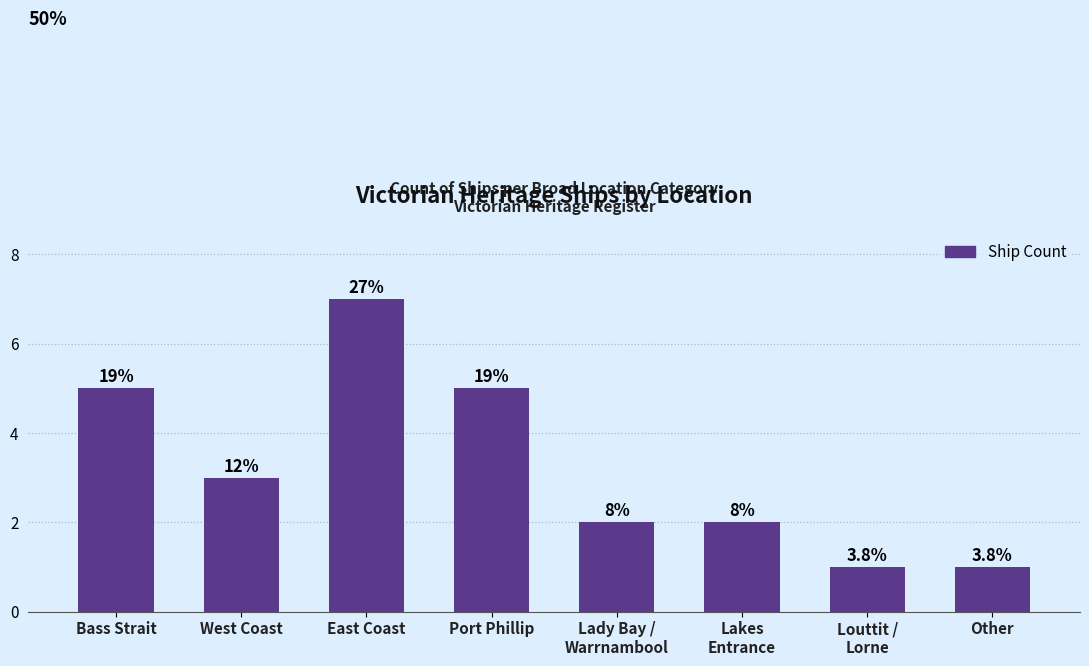

What is the difference between the values at Other and Bass Strait?

4